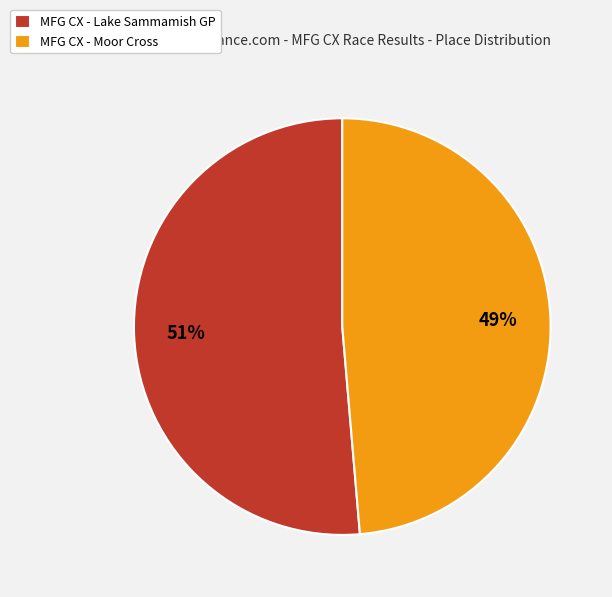

Which has a higher value, MFG CX - Moor Cross or MFG CX - Lake Sammamish GP?

MFG CX - Lake Sammamish GP